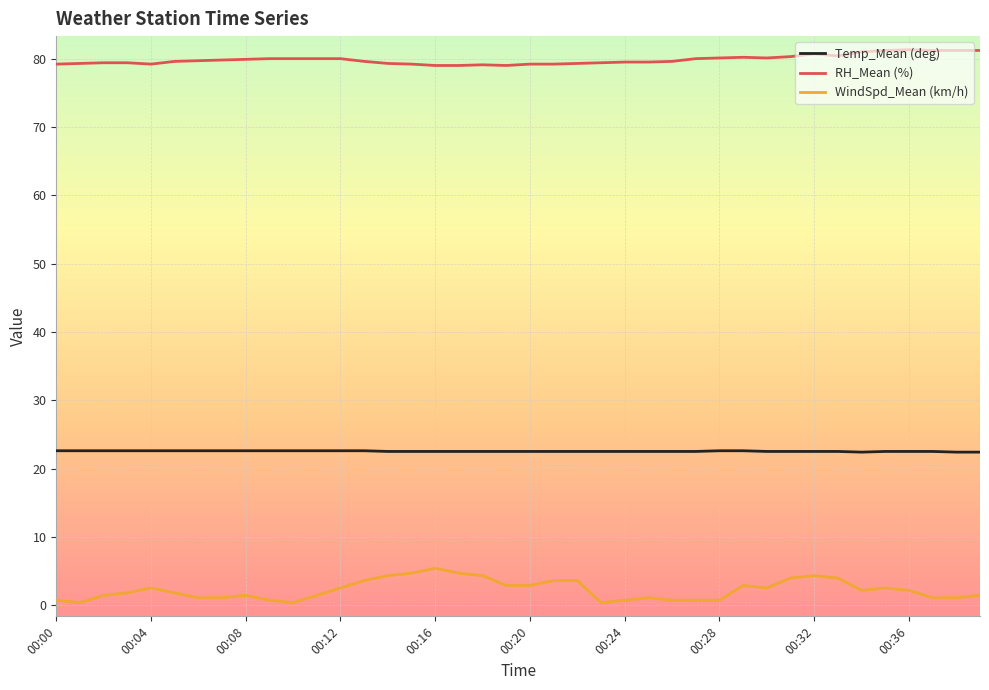

What are all the series names shown in the legend?

Temp_Mean (deg), RH_Mean (%), WindSpd_Mean (km/h)